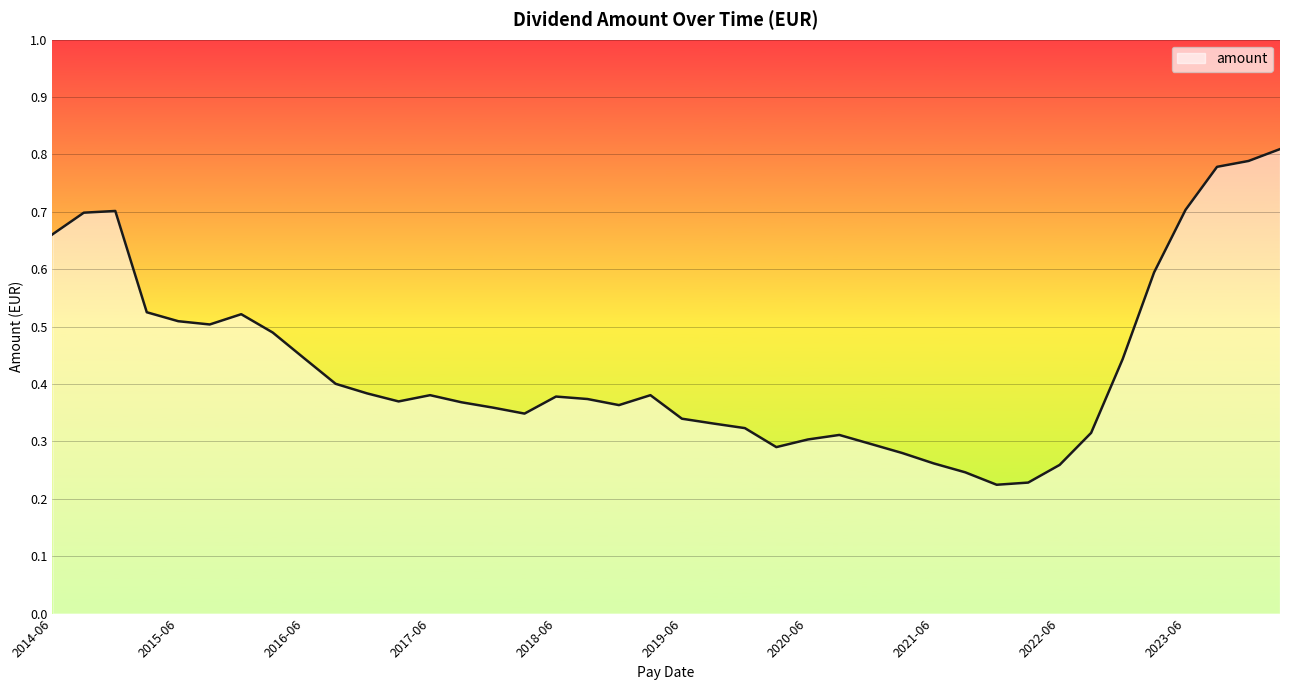

Does the chart have visible grid lines?

Yes